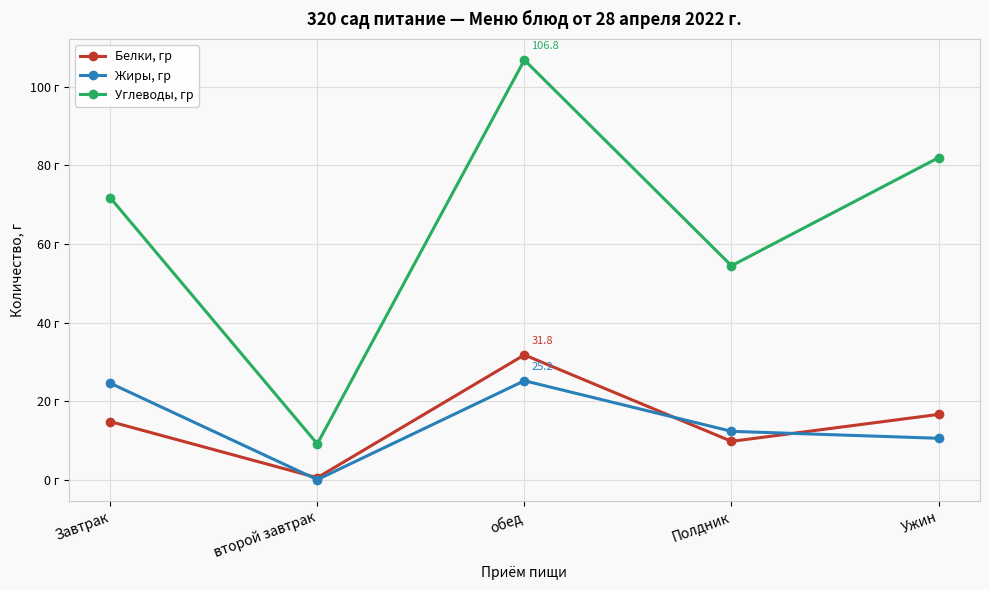

Rank the categories by Белки, гр value from highest to lowest.

обед, Ужин, Завтрак, Полдник, второй завтрак